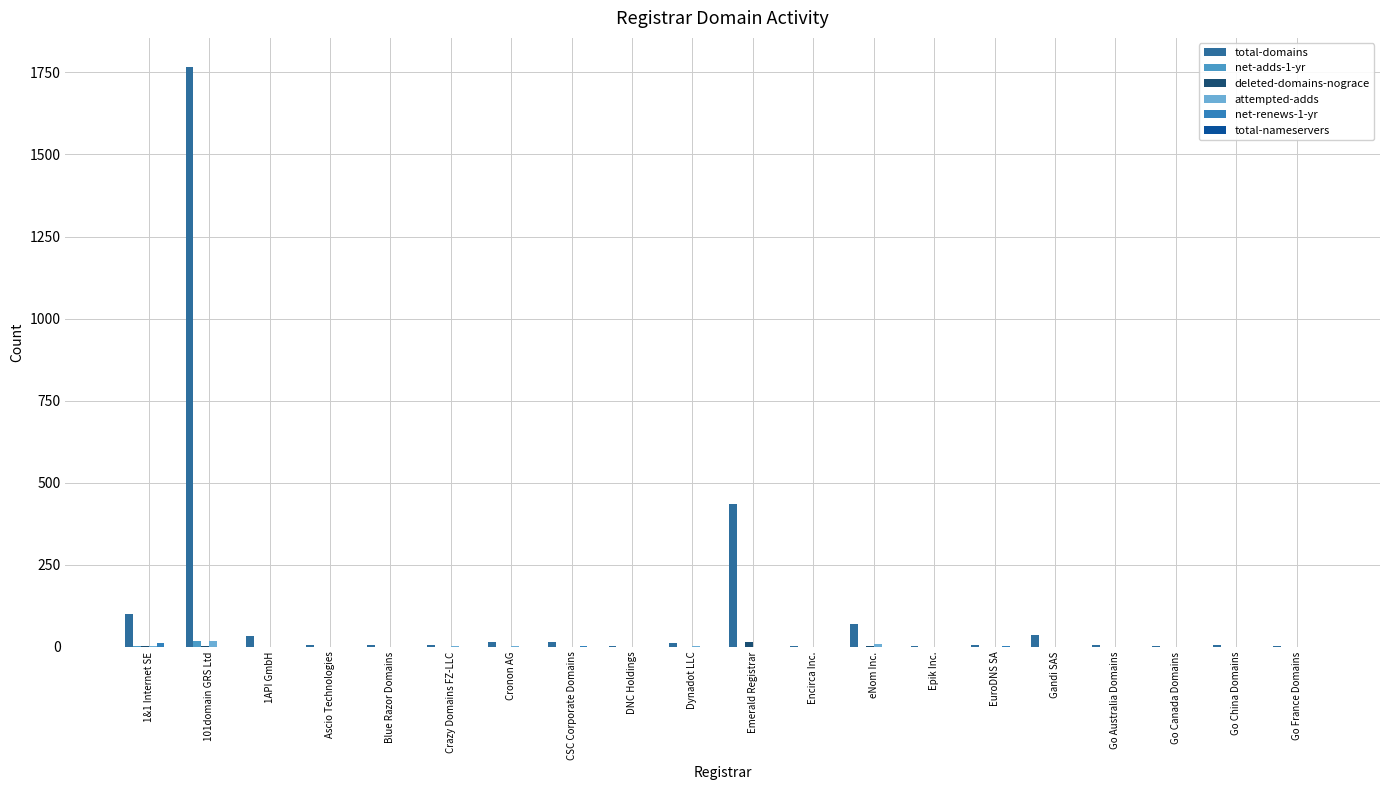

What is the highest value of the net-adds-1-yr series?

17